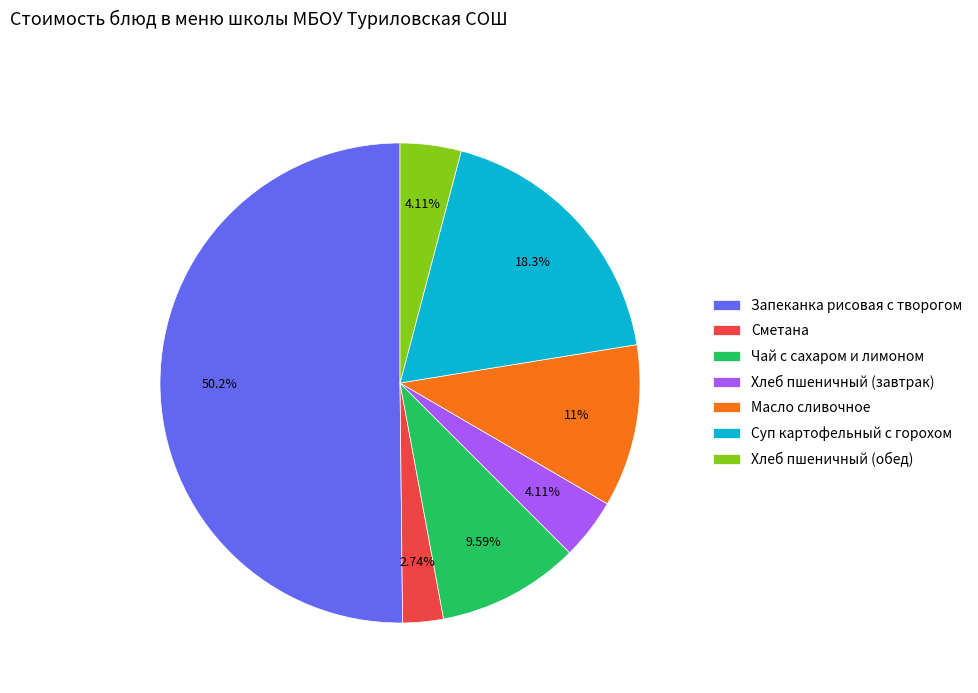

Which has a higher value, Запеканка рисовая с творогом or Хлеб пшеничный (обед)?

Запеканка рисовая с творогом